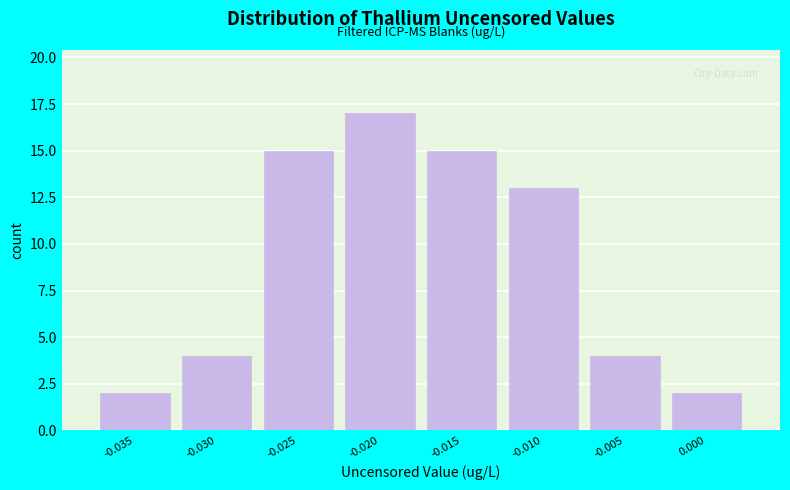

Reading left to right, extract all data points from this chart.

2	4	15	17	15	13	4	2